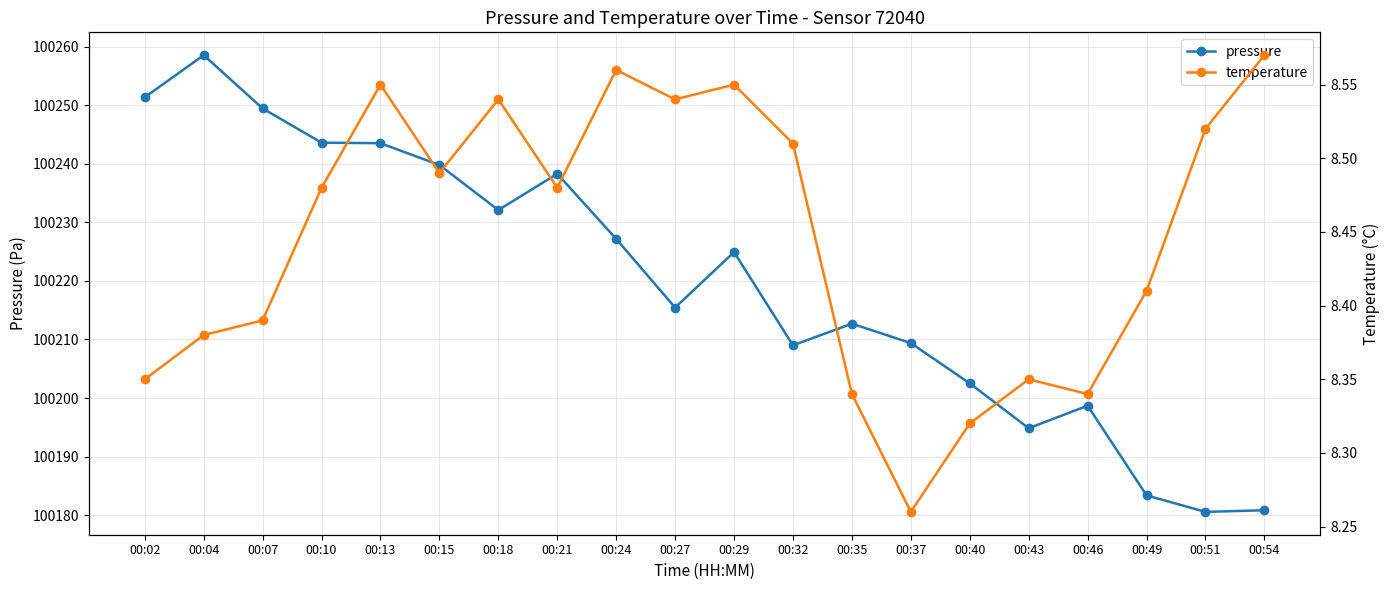

What are all the series names shown in the legend?

pressure, temperature